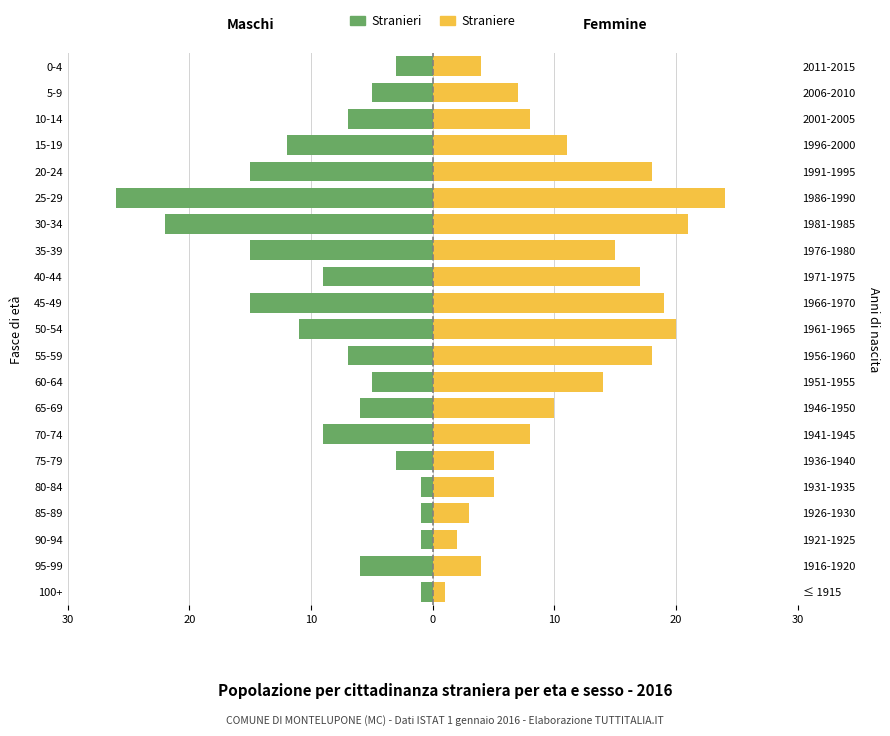

Does the chart contain any negative values?

Yes